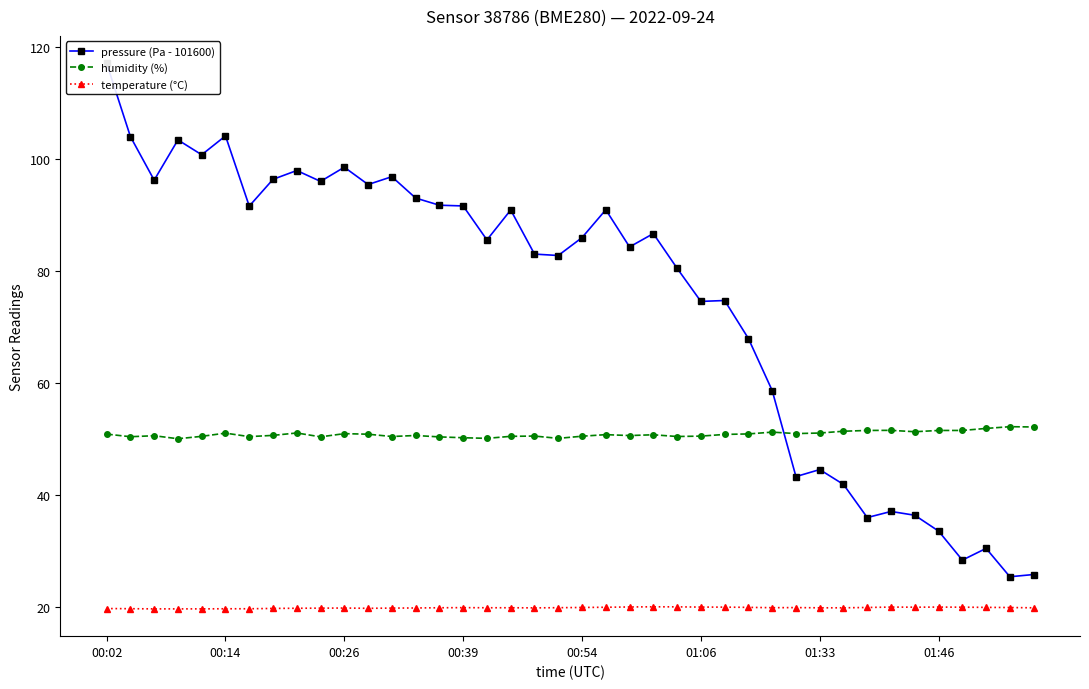

What is the minimum value shown in the chart?

19.7